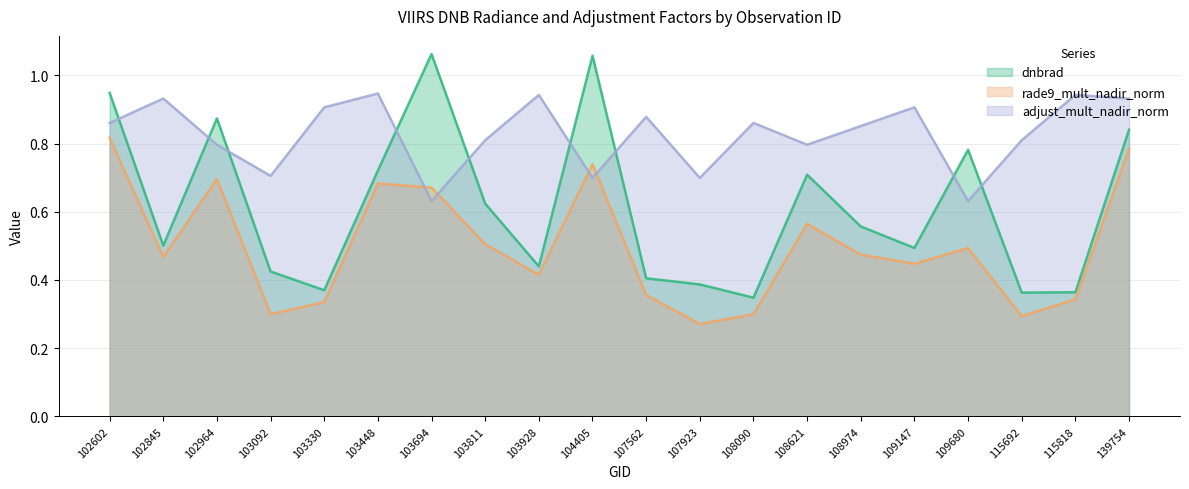

List the series in order of their peak value, highest first.

dnbrad, adjust_mult_nadir_norm, rade9_mult_nadir_norm